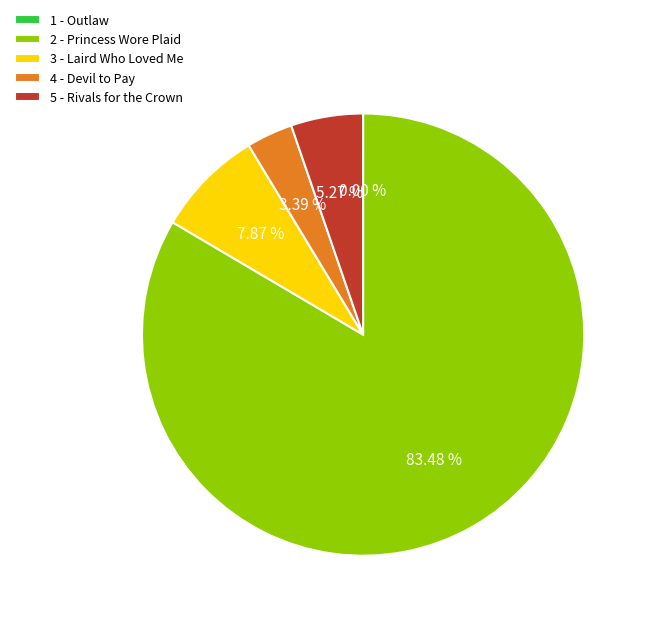

Is there a majority slice in this chart?

Yes